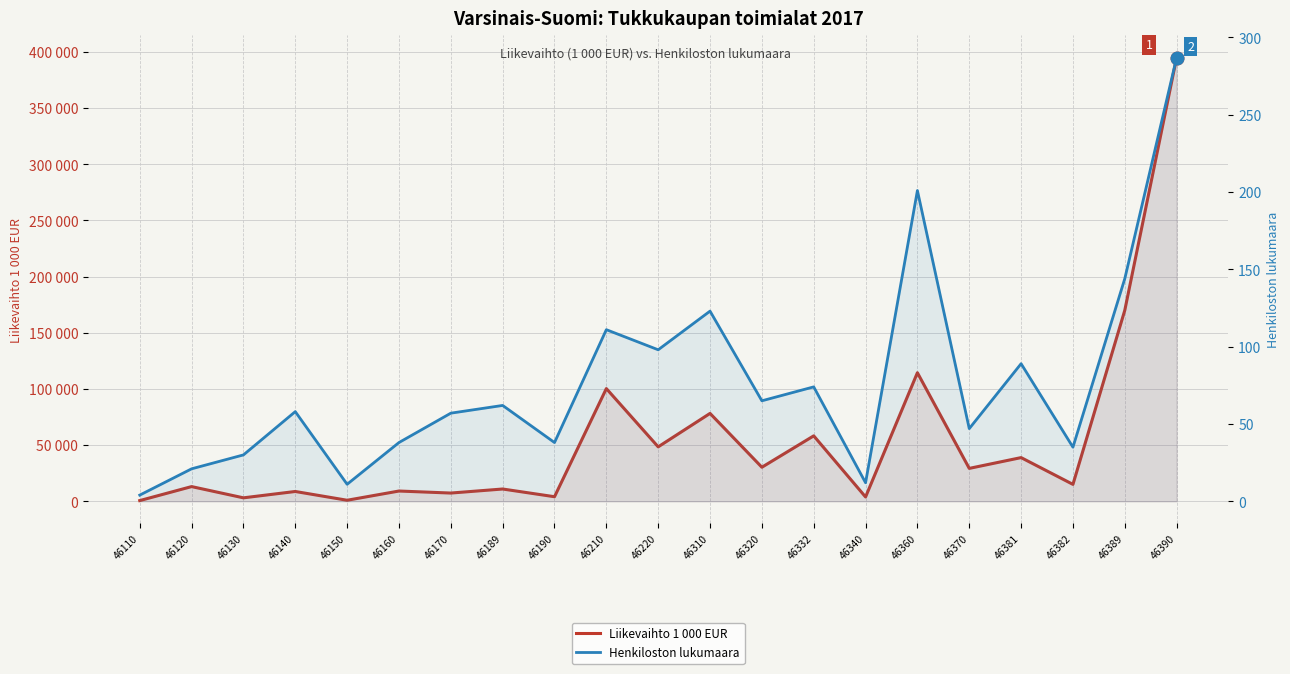

Reading left to right, what are all the values shown in this chart?

Liikevaihto 1 000 EUR: 624	13087	3076	8731	927	9137	7336	10932	4065	100338	48466	78248	30320	58266	3847	114472	29295	38895	15060	170043	395063
Henkiloston lukumaara: 4	21	30	58	11	38	57	62	38	111	98	123	65	74	12	201	47	89	35	144	287